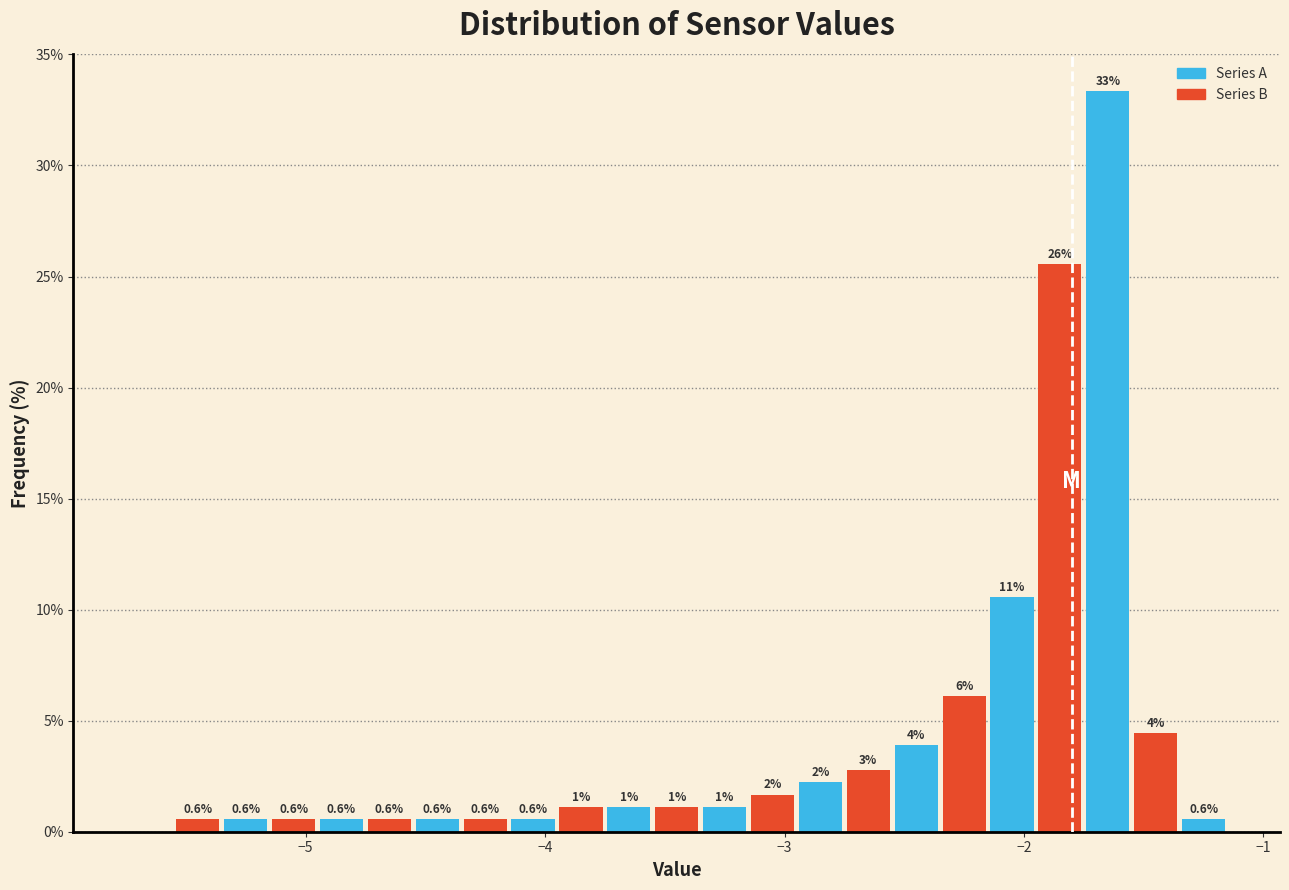

Read against the x-axis, roughly where is the centre of the tallest bar?

-1.6